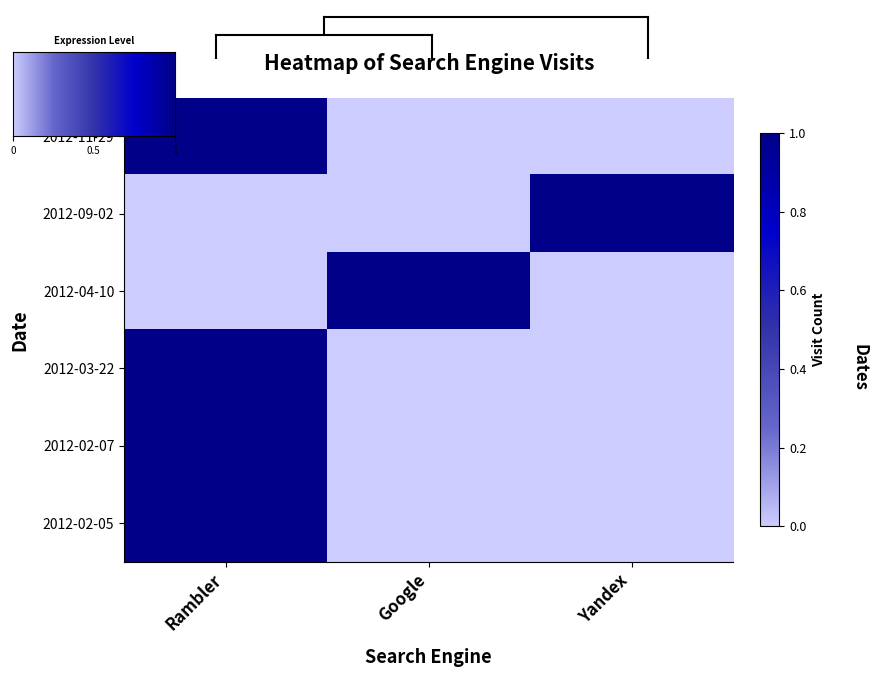

List the series in order of their peak value, lowest first.

2012-11-29, 2012-09-02, 2012-04-10, 2012-03-22, 2012-02-07, 2012-02-05